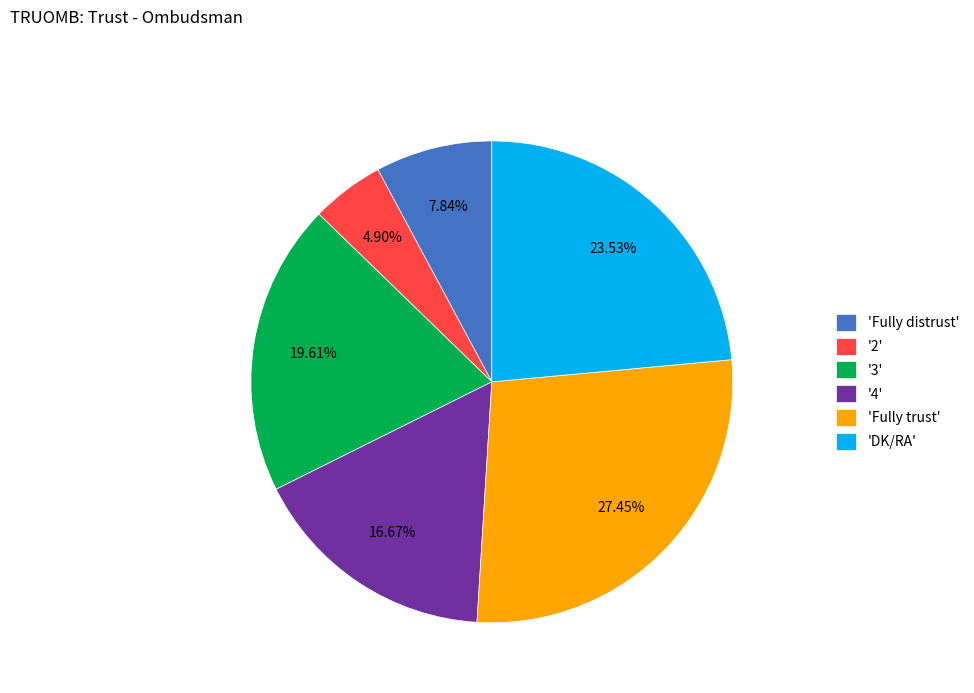

To the nearest percent, what is the average slice percentage?

17%